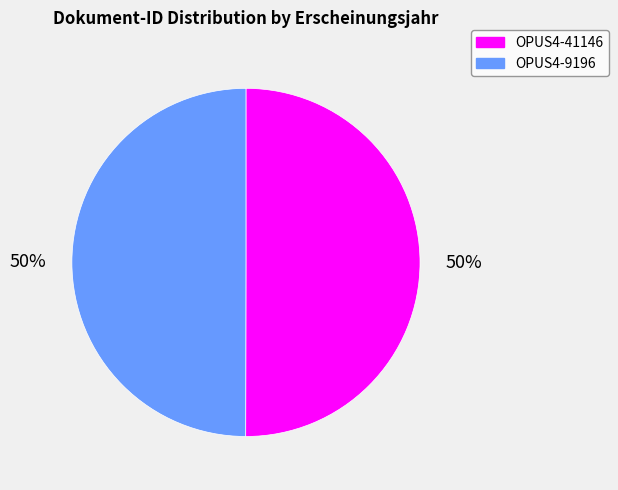

To the nearest percent, what is the combined percentage of OPUS4-41146 and OPUS4-9196?

100%